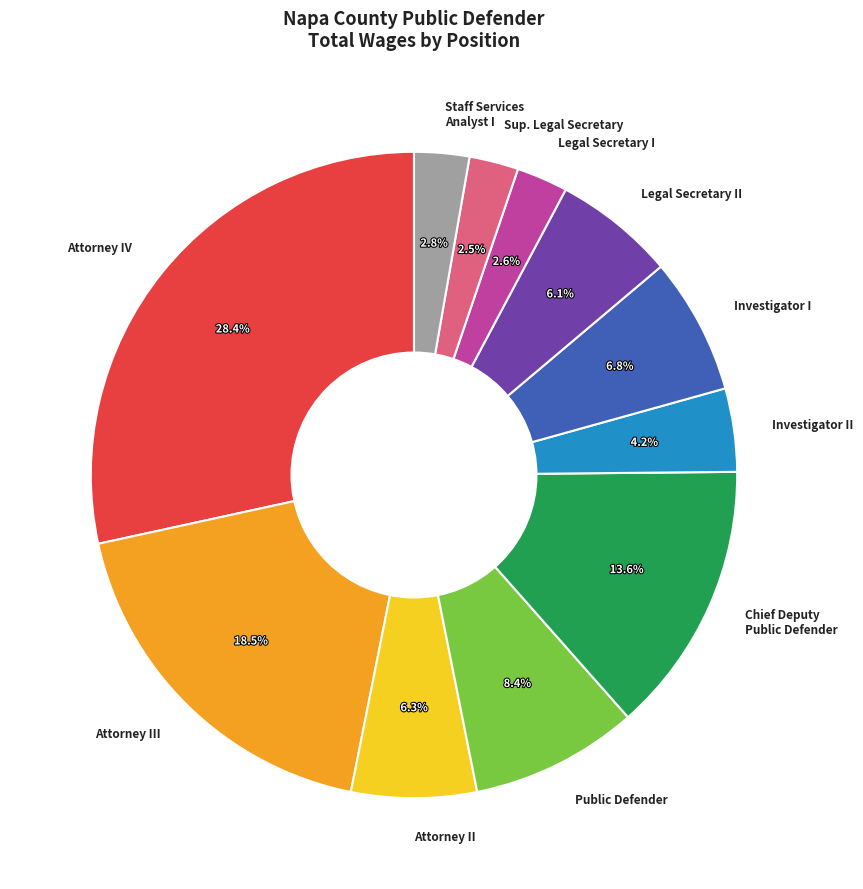

Which category has the biggest portion of the pie?

Attorney IV